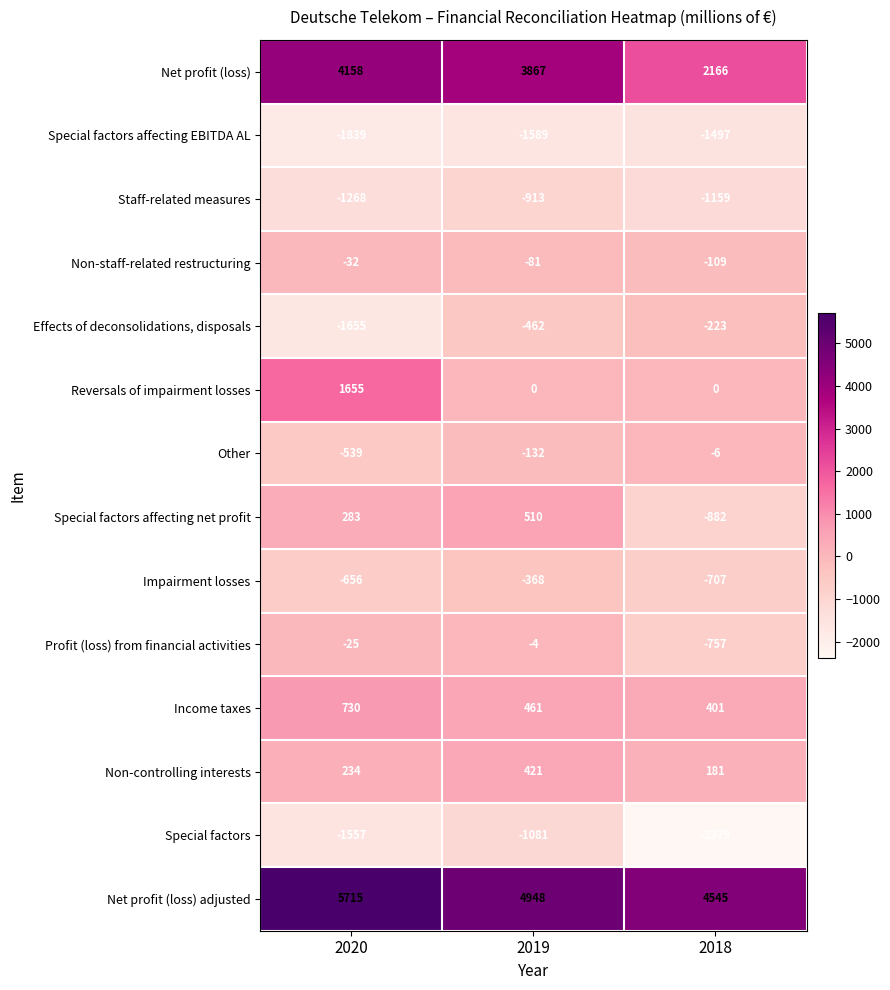

Between 2019 and 2018, which series saw the biggest shift?

Net profit (loss)